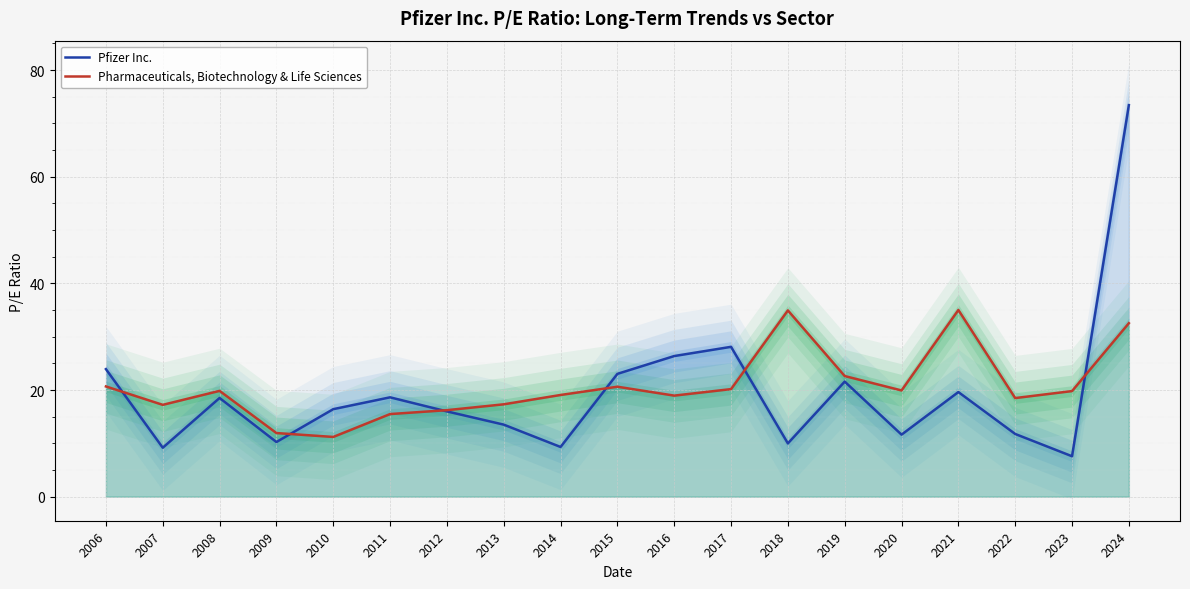

Reading left to right, extract all data points from this chart.

Pfizer Inc.: 2006=23.9	2007=9.2	2008=18.5	2009=10.2	2010=16.4	2011=18.6	2012=16.0	2013=13.5	2014=9.3	2015=23.0	2016=26.4	2017=28.1	2018=10.0	2019=21.6	2020=11.6	2021=19.6	2022=11.8	2023=7.6	2024=73.4
Pharmaceuticals, Biotechnology & Life Sciences: 2006=20.7	2007=17.2	2008=19.8	2009=11.9	2010=11.2	2011=15.5	2012=16.2	2013=17.3	2014=19.1	2015=20.6	2016=18.9	2017=20.2	2018=34.9	2019=22.6	2020=19.9	2021=35.0	2022=18.5	2023=19.8	2024=32.5